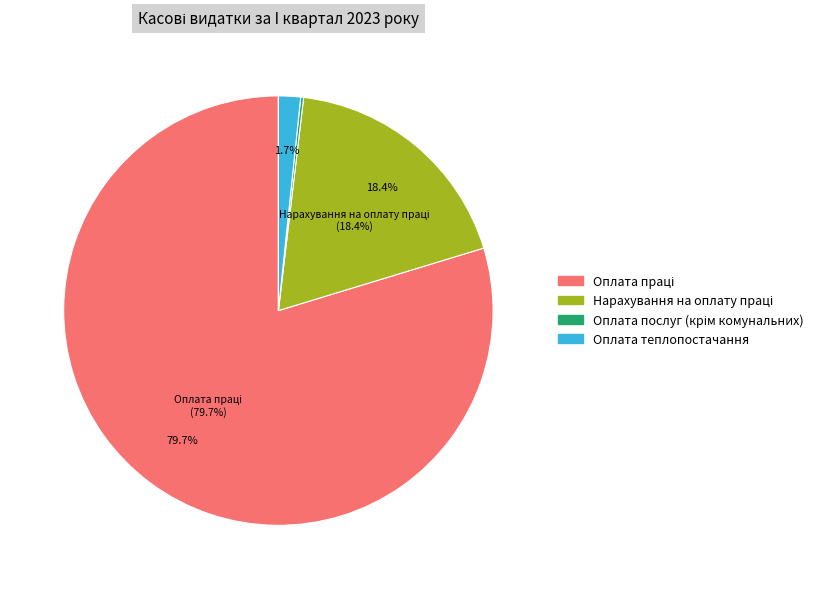

What is the largest slice in the pie chart?

Оплата праці